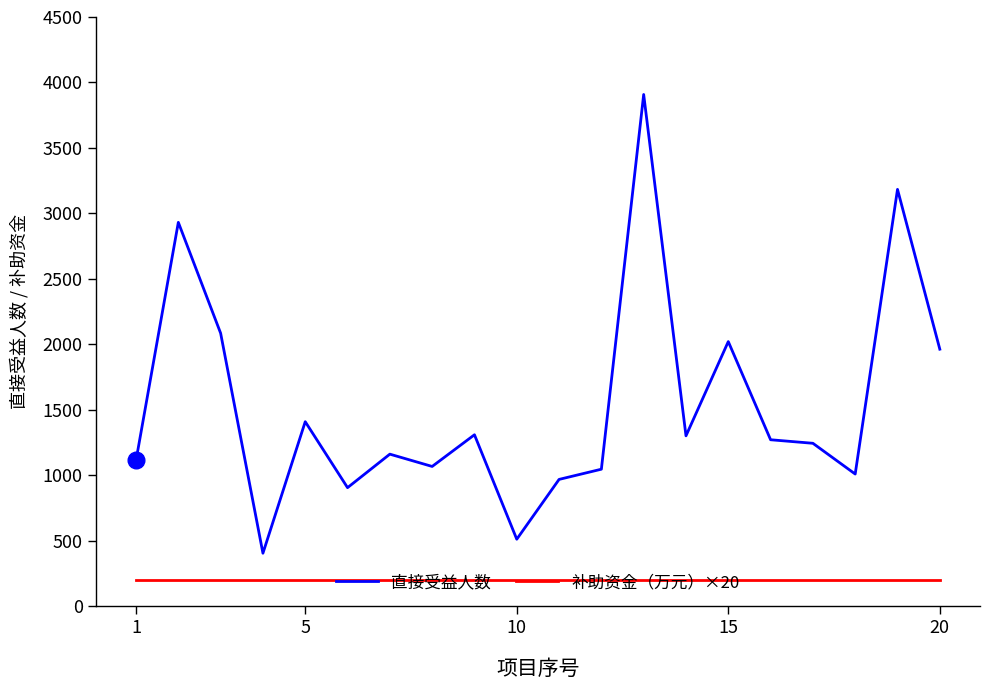

Rank the series by their average value, from highest to lowest.

直接受益人数, 补助资金（万元）×20